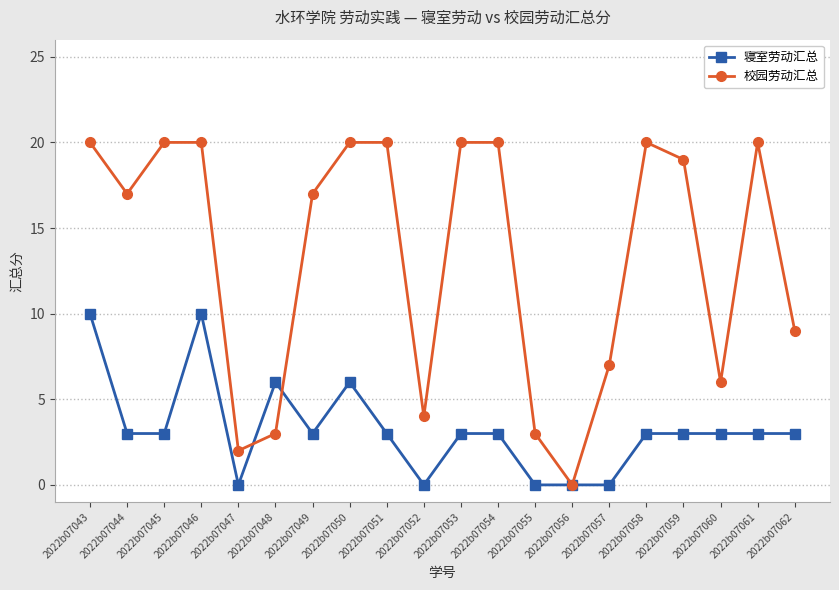

List the series in order of their peak value, lowest first.

寝室劳动汇总, 校园劳动汇总